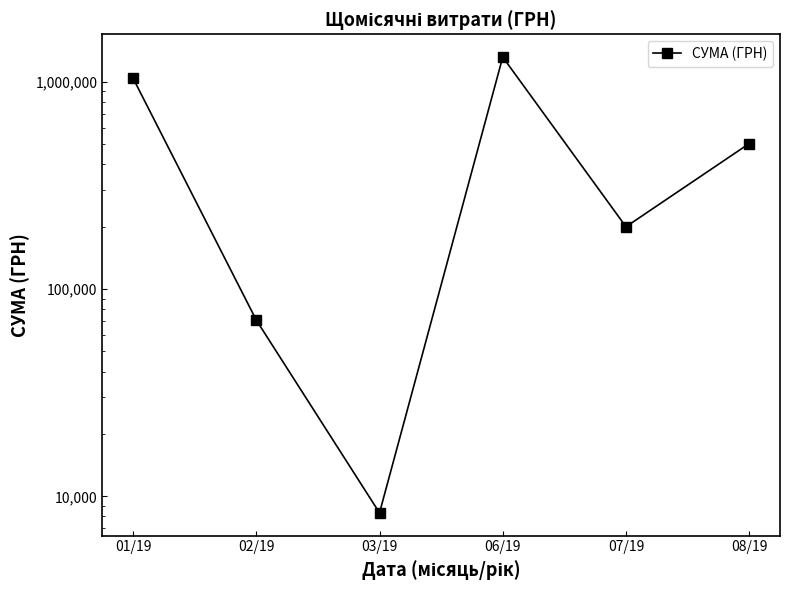

What is the change in value from 03/19 to 07/19?

+191564.0